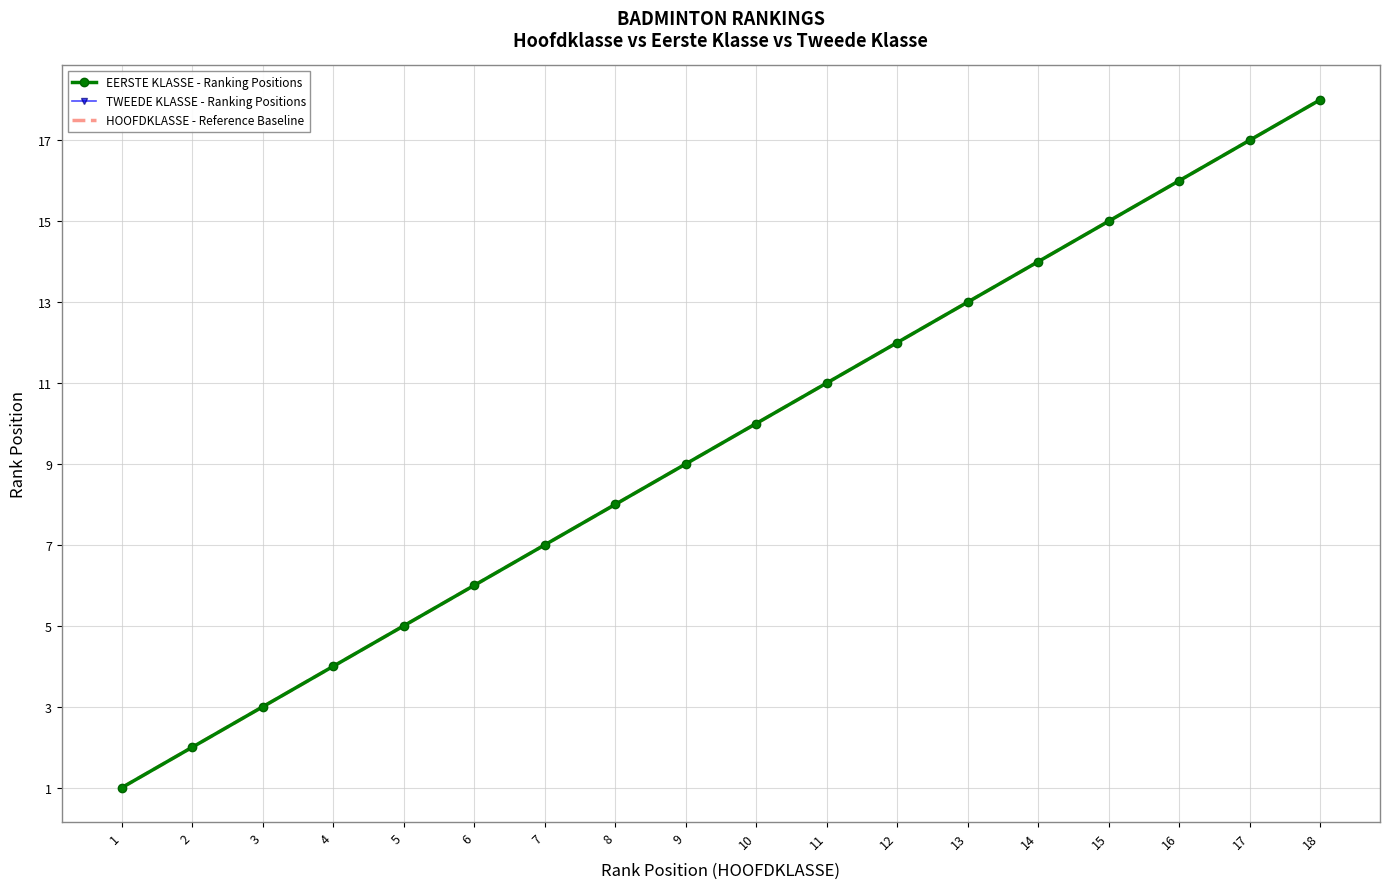

Which series has the widest spread of values?

EERSTE KLASSE - Ranking Positions